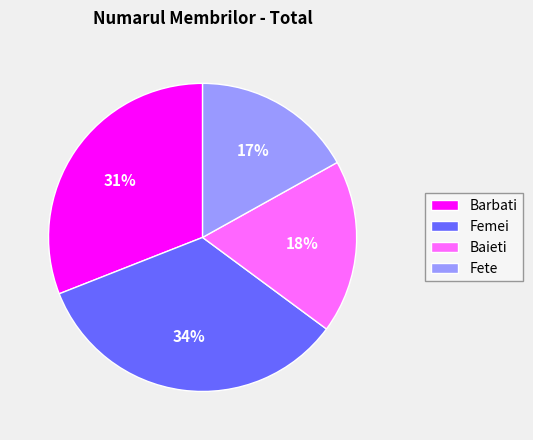

Is the sum of Baieti and Barbati greater than half?

No